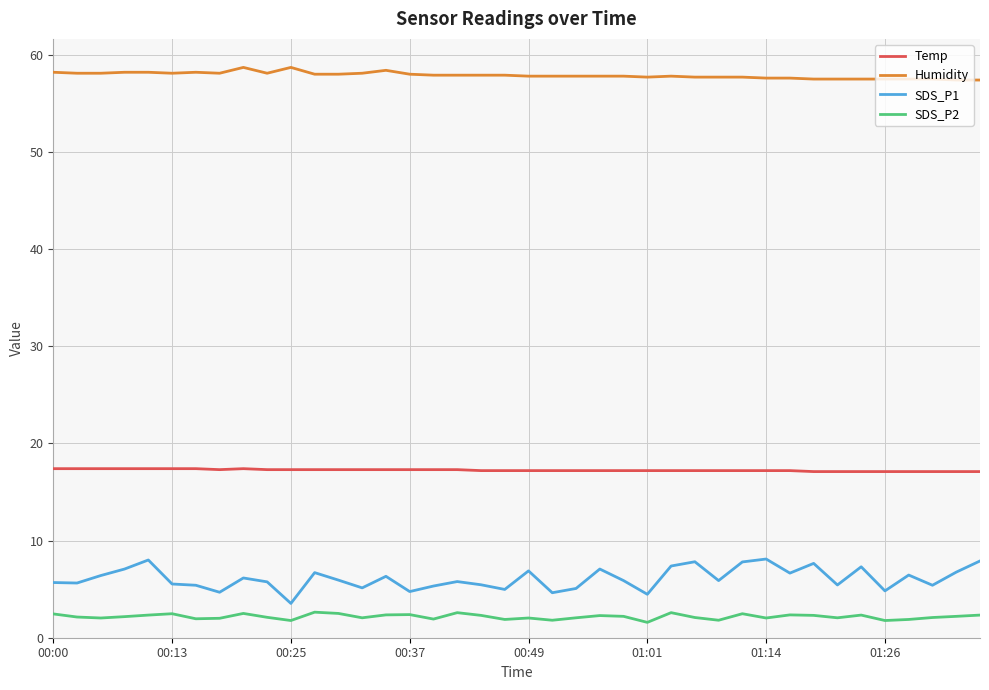

Which series has the largest range (max minus min)?

SDS_P1